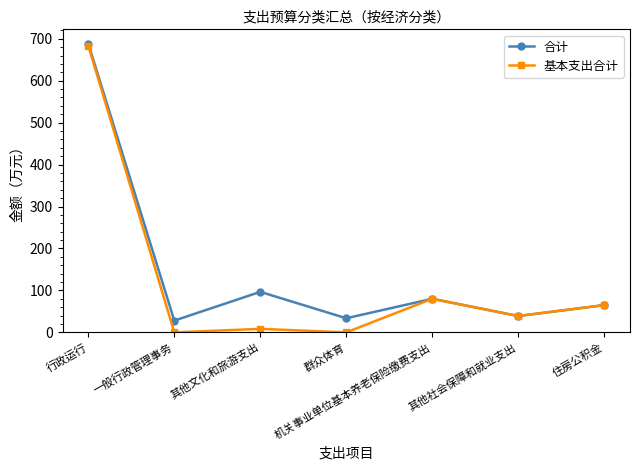

At which label is 合计 closest to 358?

其他文化和旅游支出